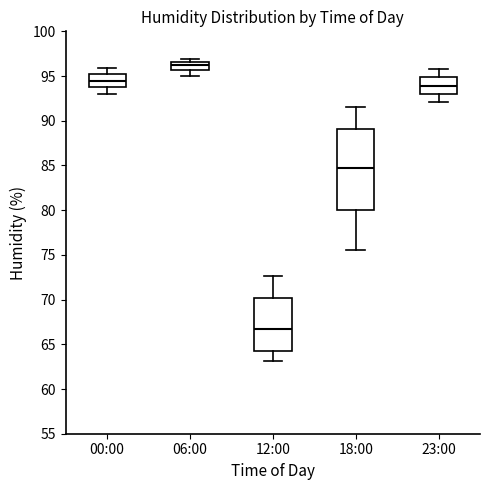

Which box has the lowest median line?

12:00